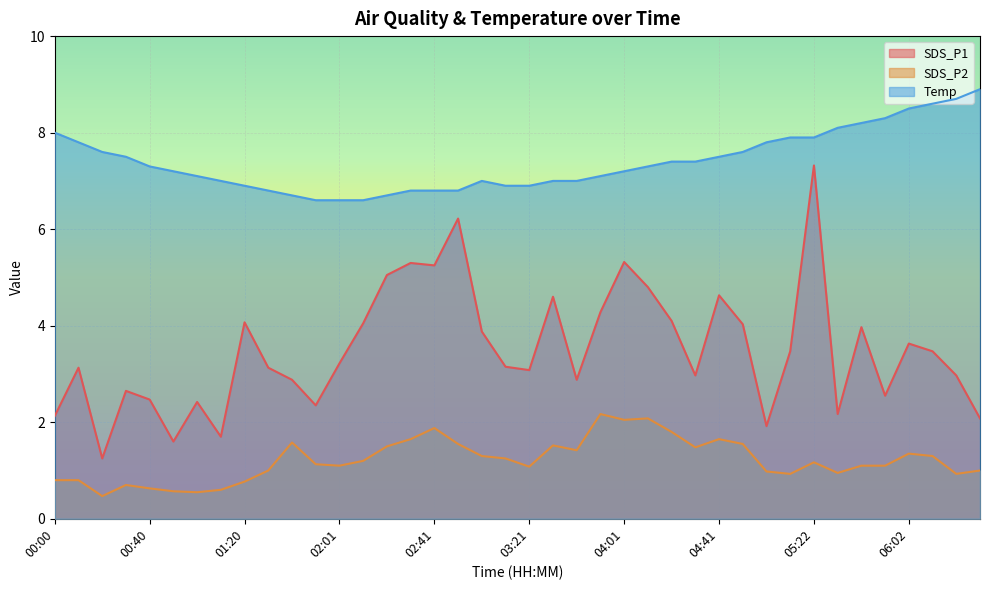

What is the approximate value of Temp at 02:31?

6.8